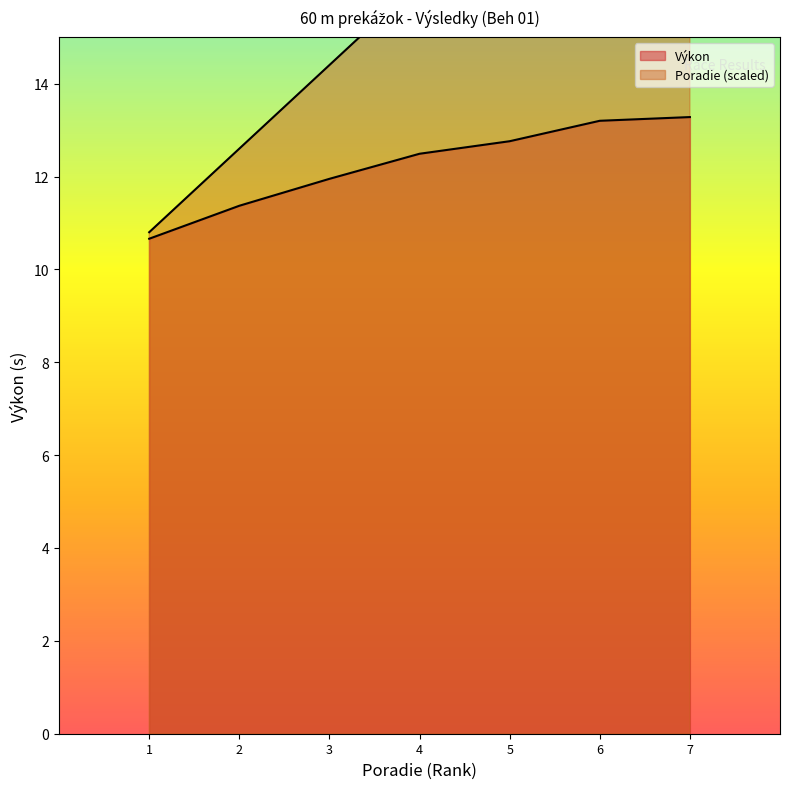

Count the number of data series in this chart.

2